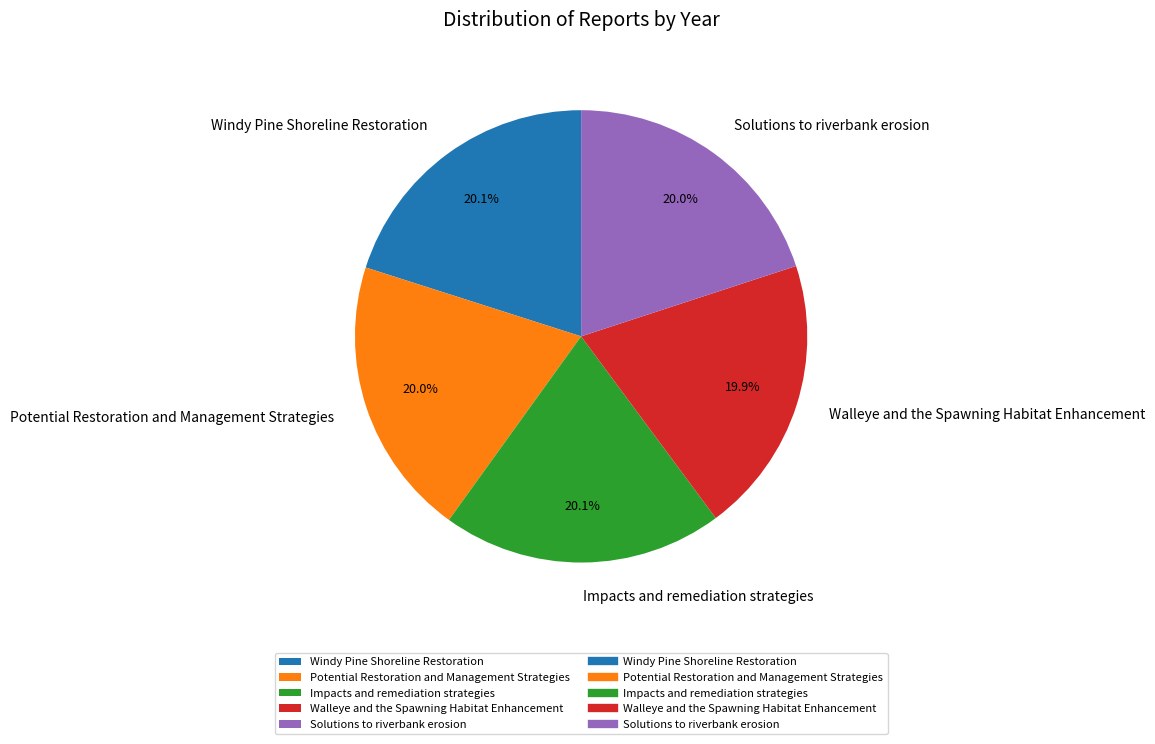

To the nearest percent, what percentage of the pie is Walleye and the Spawning Habitat Enhancement?

20%